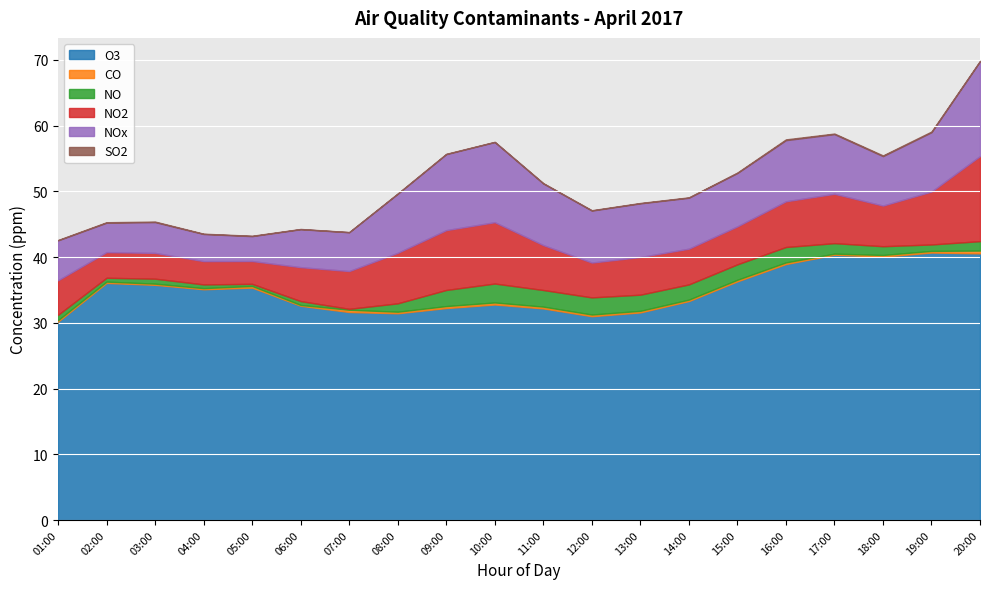

How many categories are shown in the chart?

20